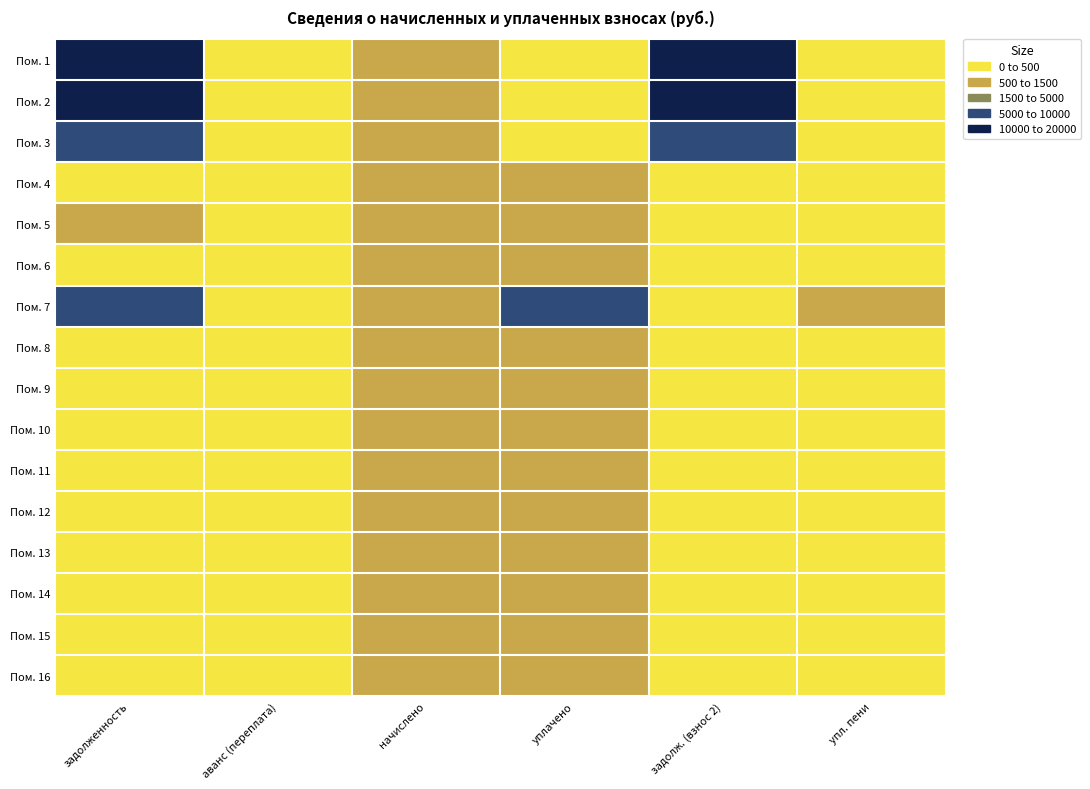

At which category is the sum across all series the highest?

задолженность